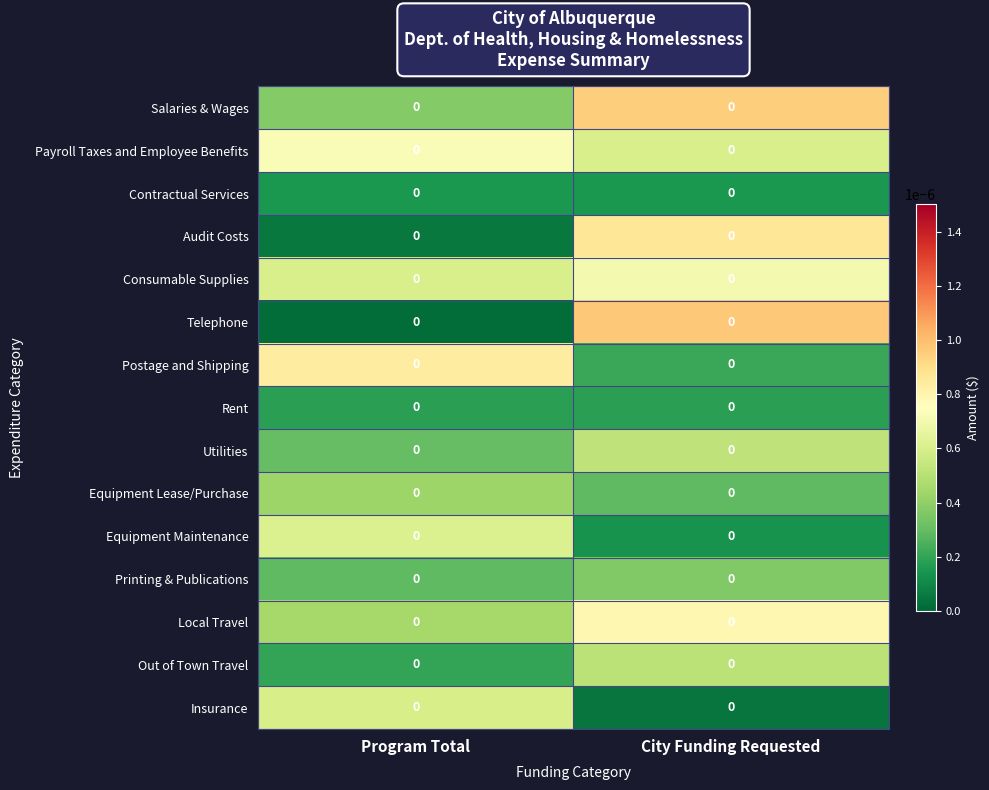

Reading left to right, list all the values displayed in this chart.

Salaries & Wages: Program Total=0.0	City Funding Requested=0.0
Payroll Taxes and Employee Benefits: Program Total=0.0	City Funding Requested=0.0
Contractual Services: Program Total=0.0	City Funding Requested=0.0
Audit Costs: Program Total=0.0	City Funding Requested=0.0
Consumable Supplies: Program Total=0.0	City Funding Requested=0.0
Telephone: Program Total=0.0	City Funding Requested=0.0
Postage and Shipping: Program Total=0.0	City Funding Requested=0.0
Rent: Program Total=0.0	City Funding Requested=0.0
Utilities: Program Total=0.0	City Funding Requested=0.0
Equipment Lease/Purchase: Program Total=0.0	City Funding Requested=0.0
Equipment Maintenance: Program Total=0.0	City Funding Requested=0.0
Printing & Publications: Program Total=0.0	City Funding Requested=0.0
Local Travel: Program Total=0.0	City Funding Requested=0.0
Out of Town Travel: Program Total=0.0	City Funding Requested=0.0
Insurance: Program Total=0.0	City Funding Requested=0.0